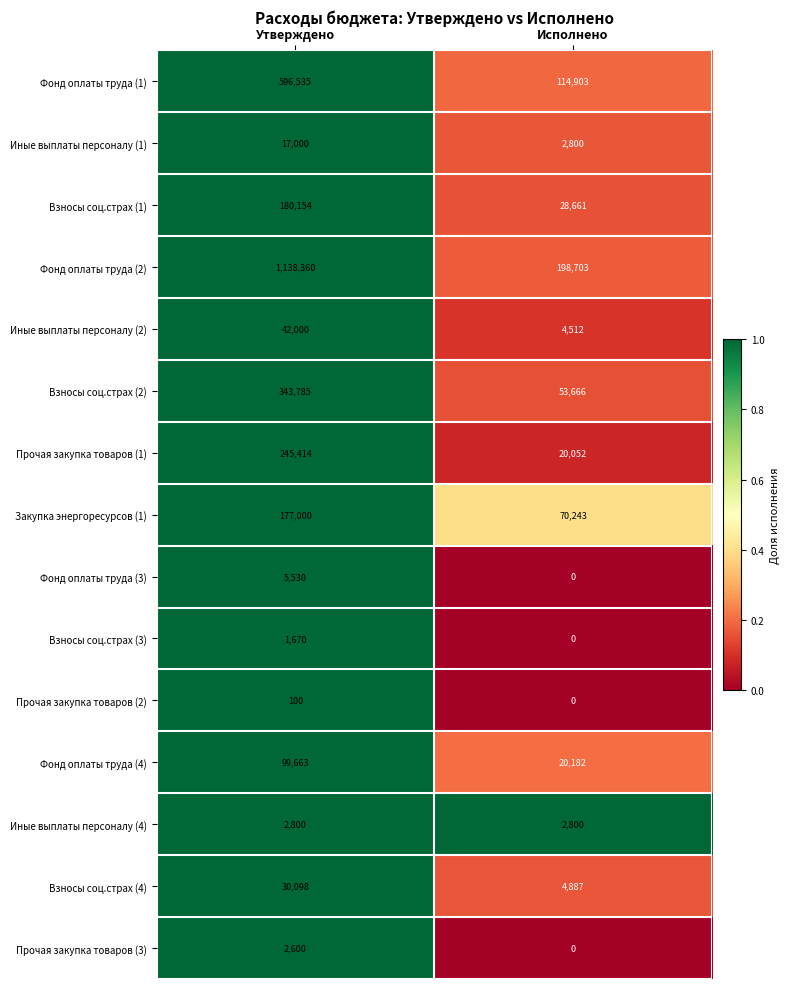

Which series has the largest range (max minus min)?

Фонд оплаты труда (2)